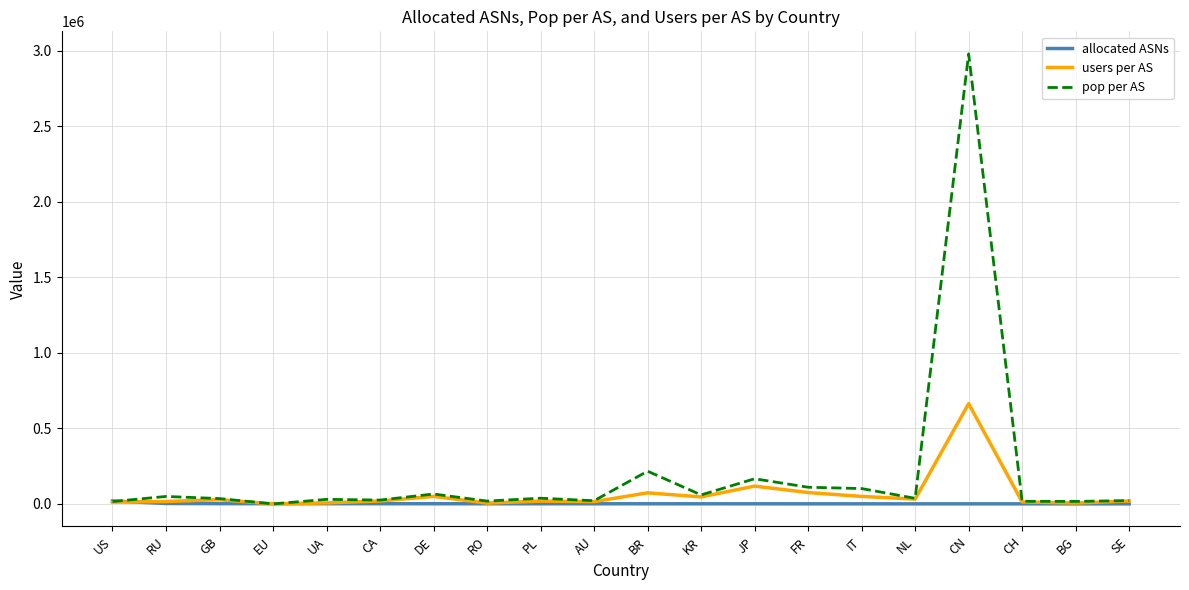

What is the total value across all series at NL?

69429